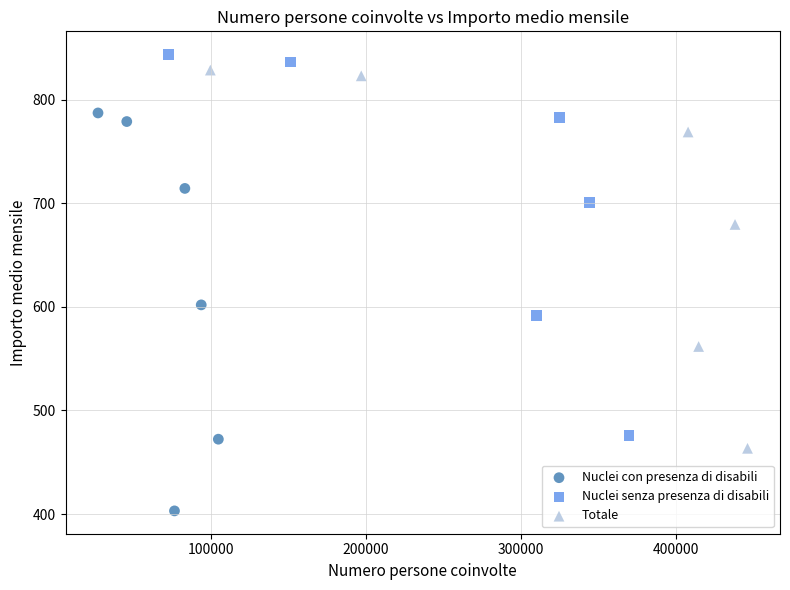

Which series reaches the minimum Y coordinate?

Nuclei con presenza di disabili